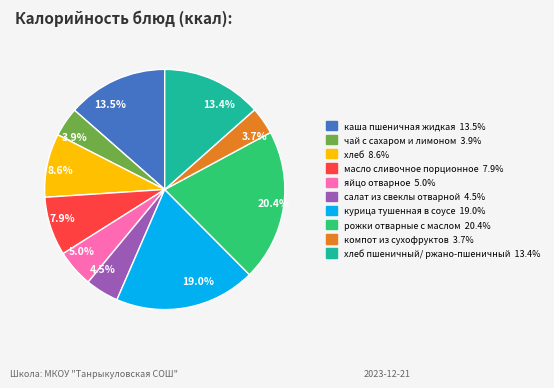

How many segments does this pie chart have?

10